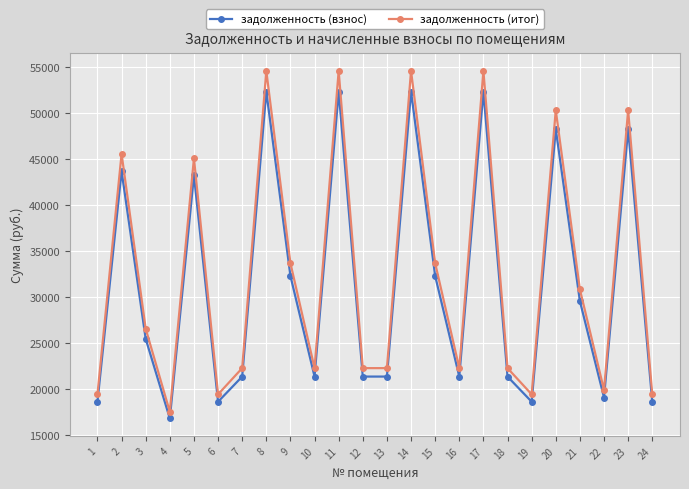

What are all the series names shown in the legend?

задолженность (взнос), задолженность (итог)